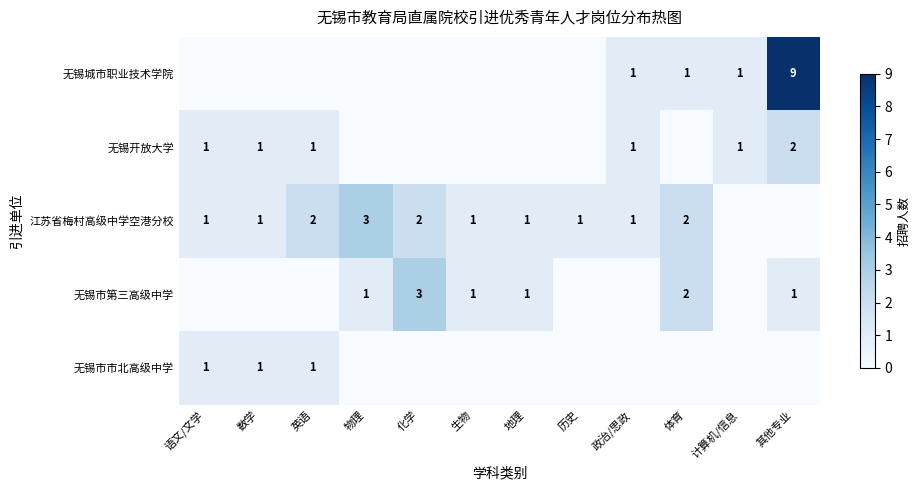

The value of 无锡市市北高级中学 at 语文/文学 is 1. True or false?

True